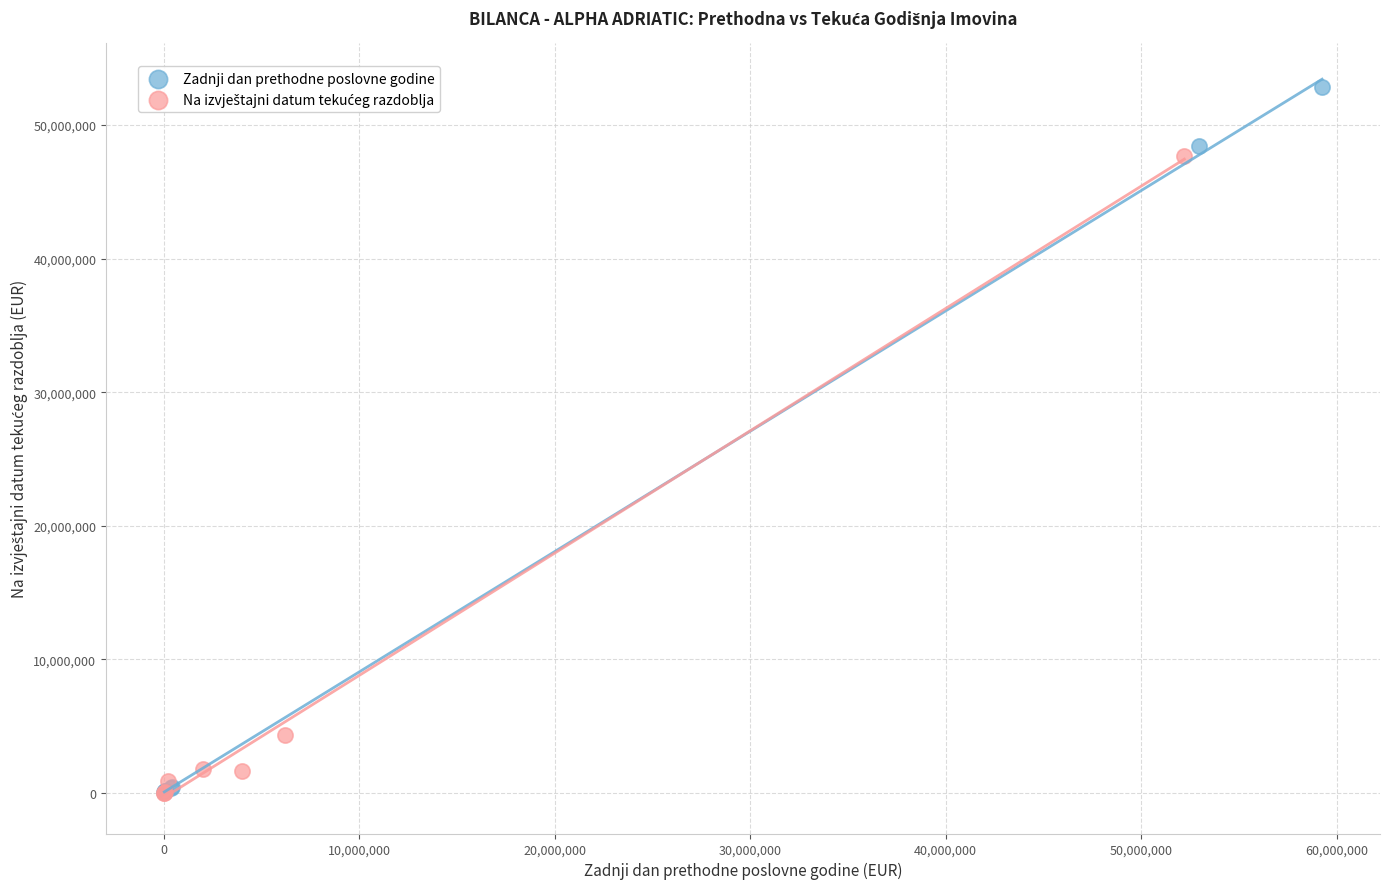

Which series reaches the maximum Y coordinate?

Zadnji dan prethodne poslovne godine